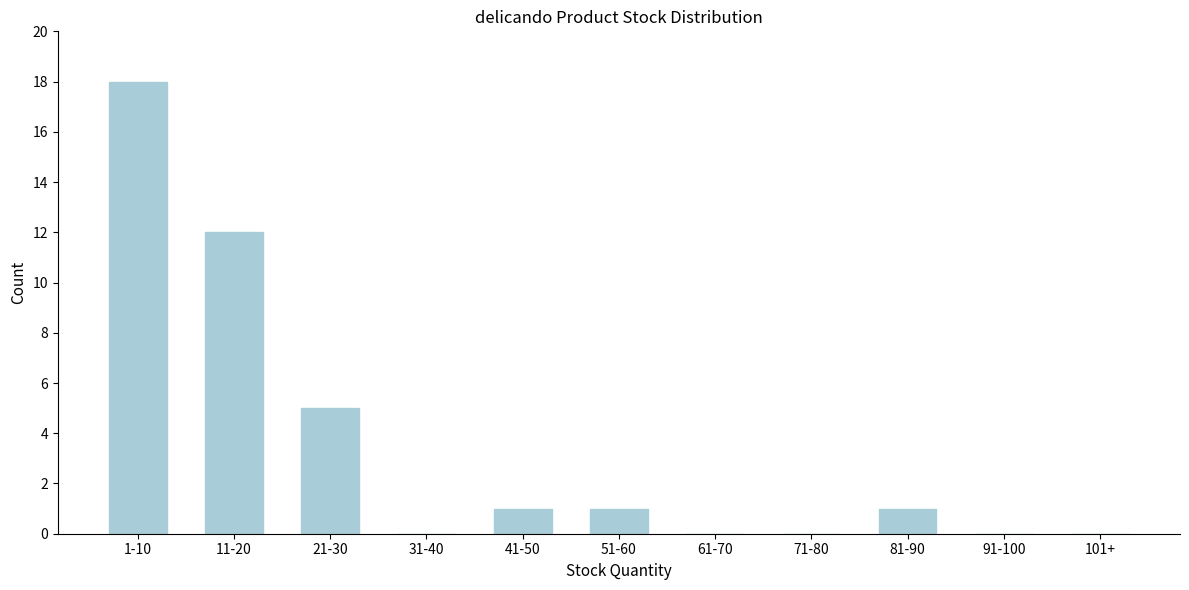

Reading left to right, transcribe all the data shown in this chart.

1-10=18	11-20=12	21-30=5	31-40=0	41-50=1	51-60=1	61-70=0	71-80=0	81-90=1	91-100=0	101+=0